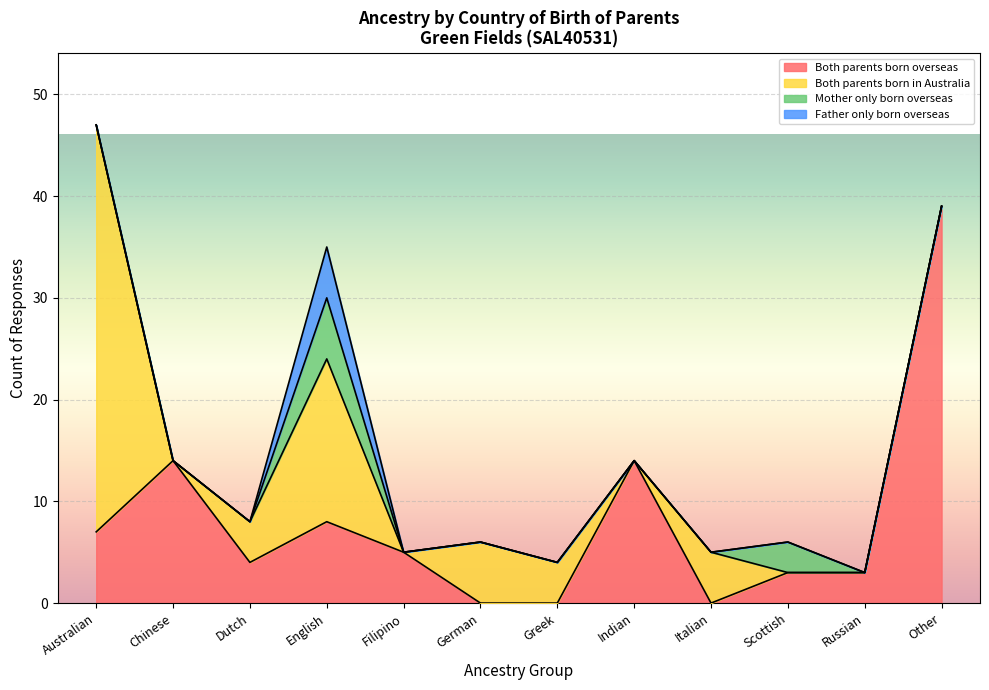

What is the difference between the highest and lowest values at Filipino?

5